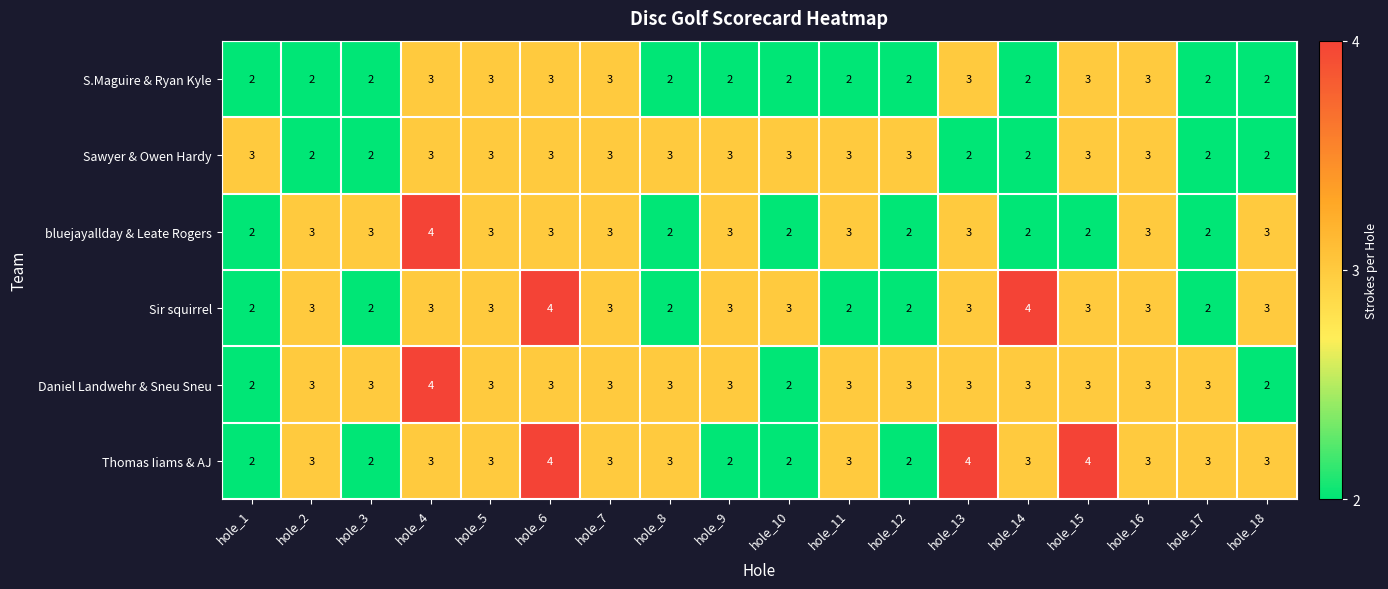

What is the total value across all series at hole_4?

20